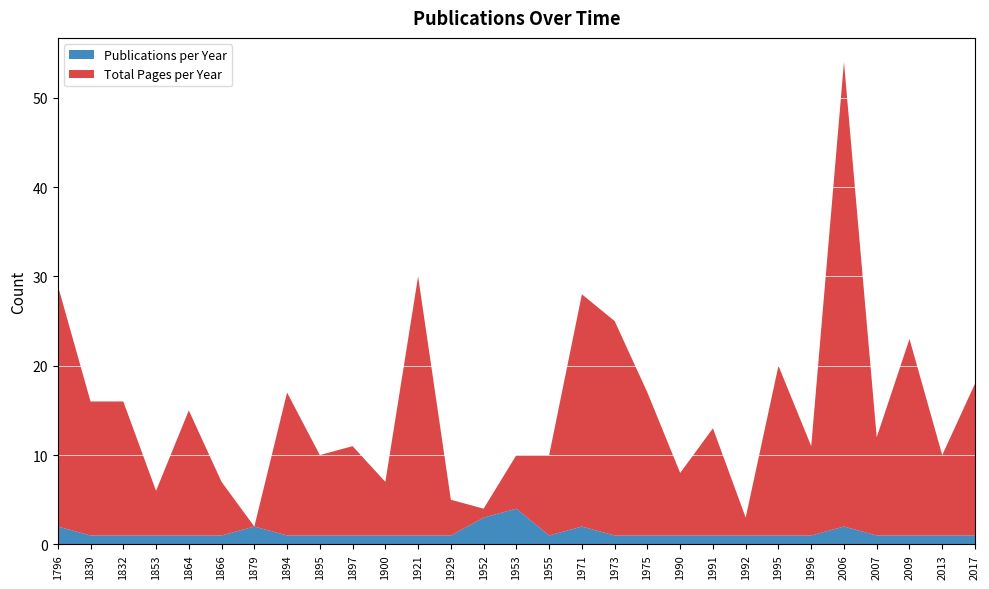

What is the difference between the maximum and minimum values in the Publications per Year series?

3